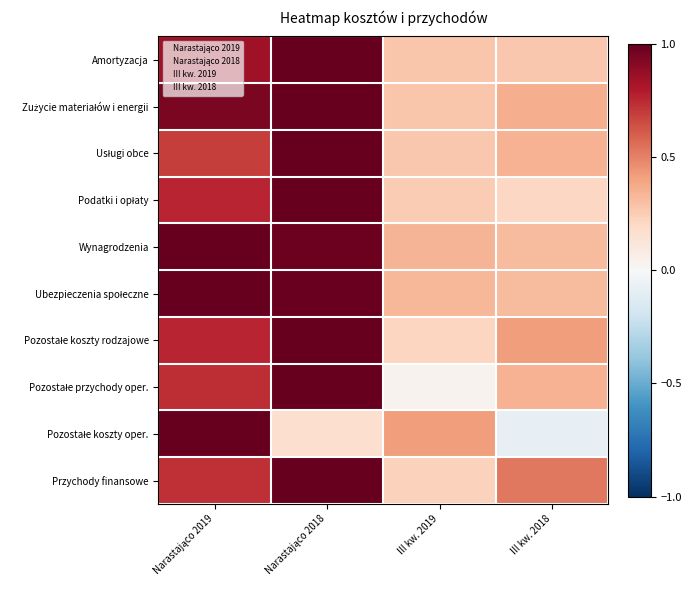

The value of Pozostałe przychody oper. at III kw. 2018 is 0.2. True or false?

False